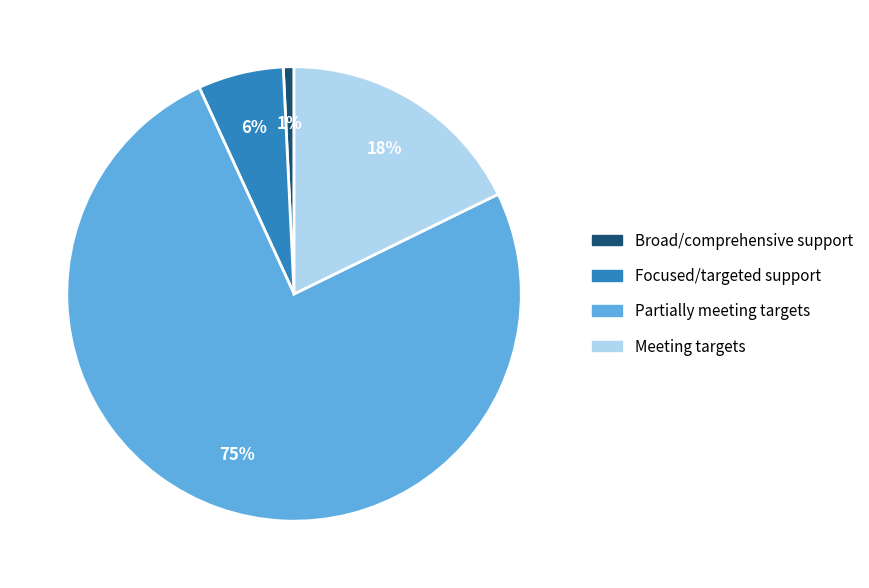

Which slice is the largest?

Partially meeting targets